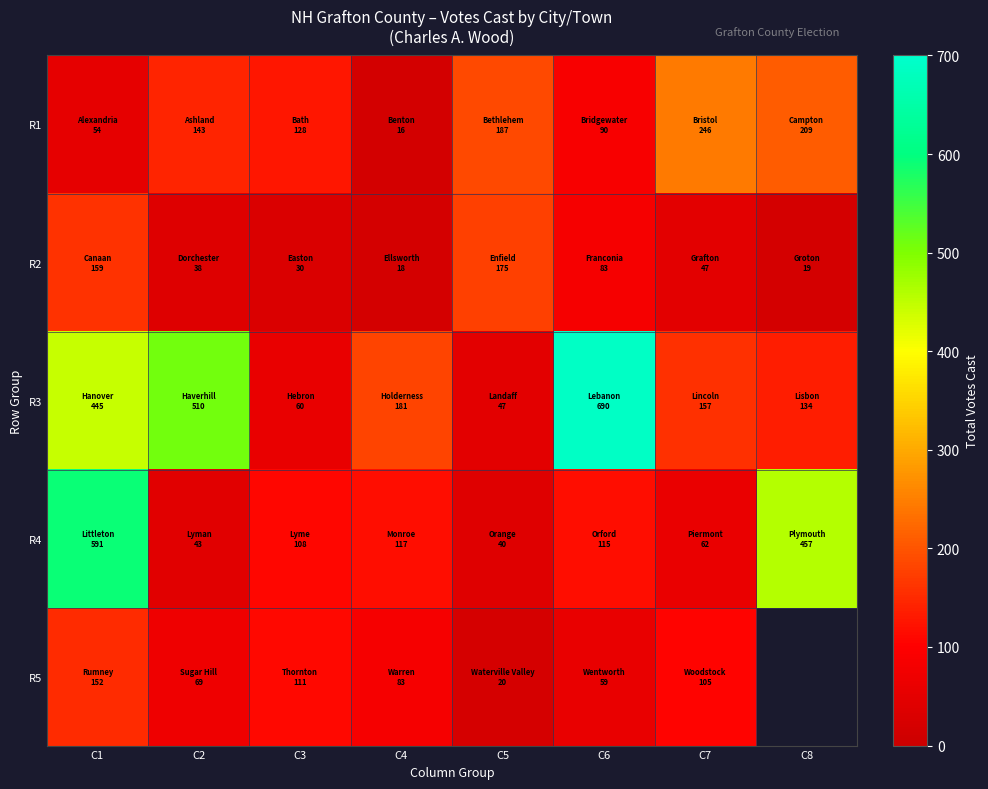

Which has a higher value, C7 or C8?

C7